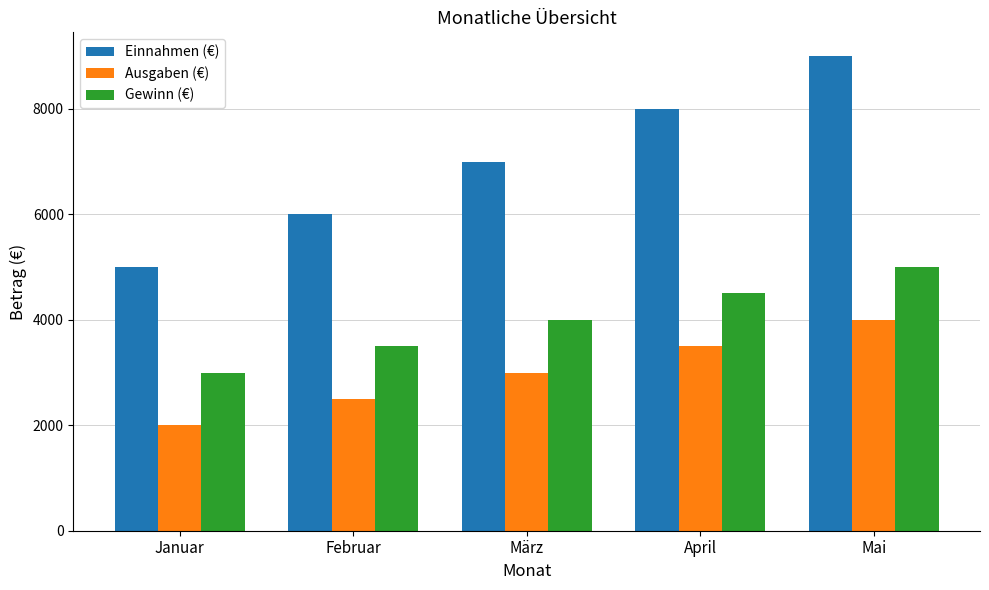

At which label is Ausgaben (€) closest to 3000?

März